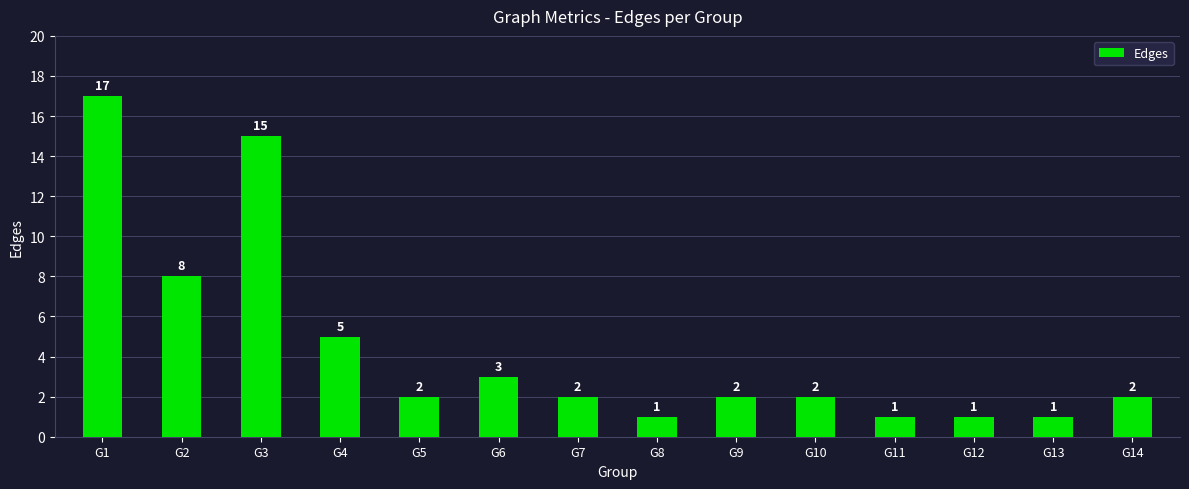

Which label corresponds to the largest value in the chart?

G1